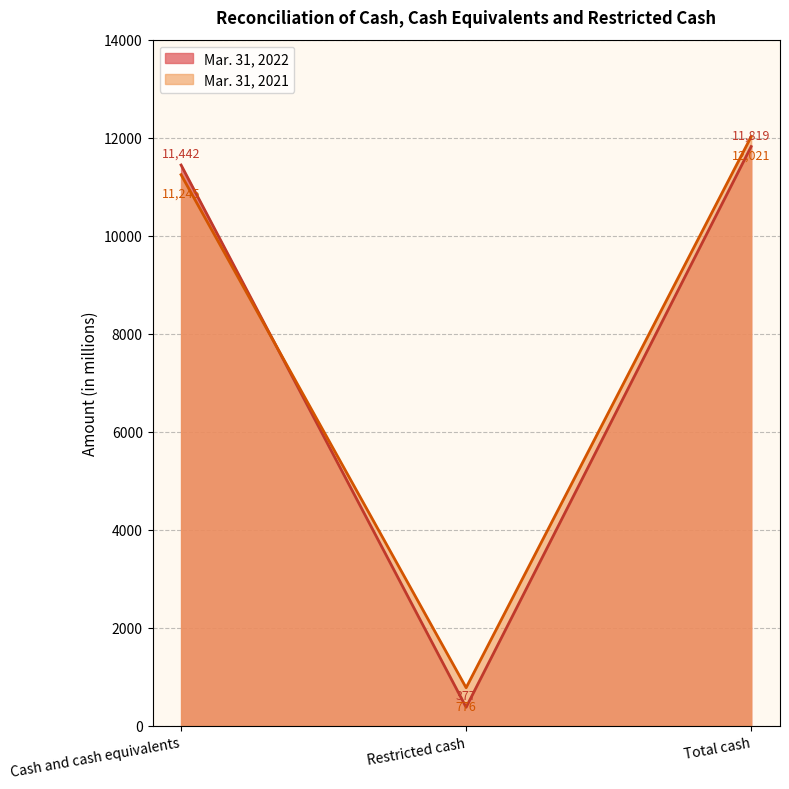

At how many categories does at least one series exceed 1553?

2